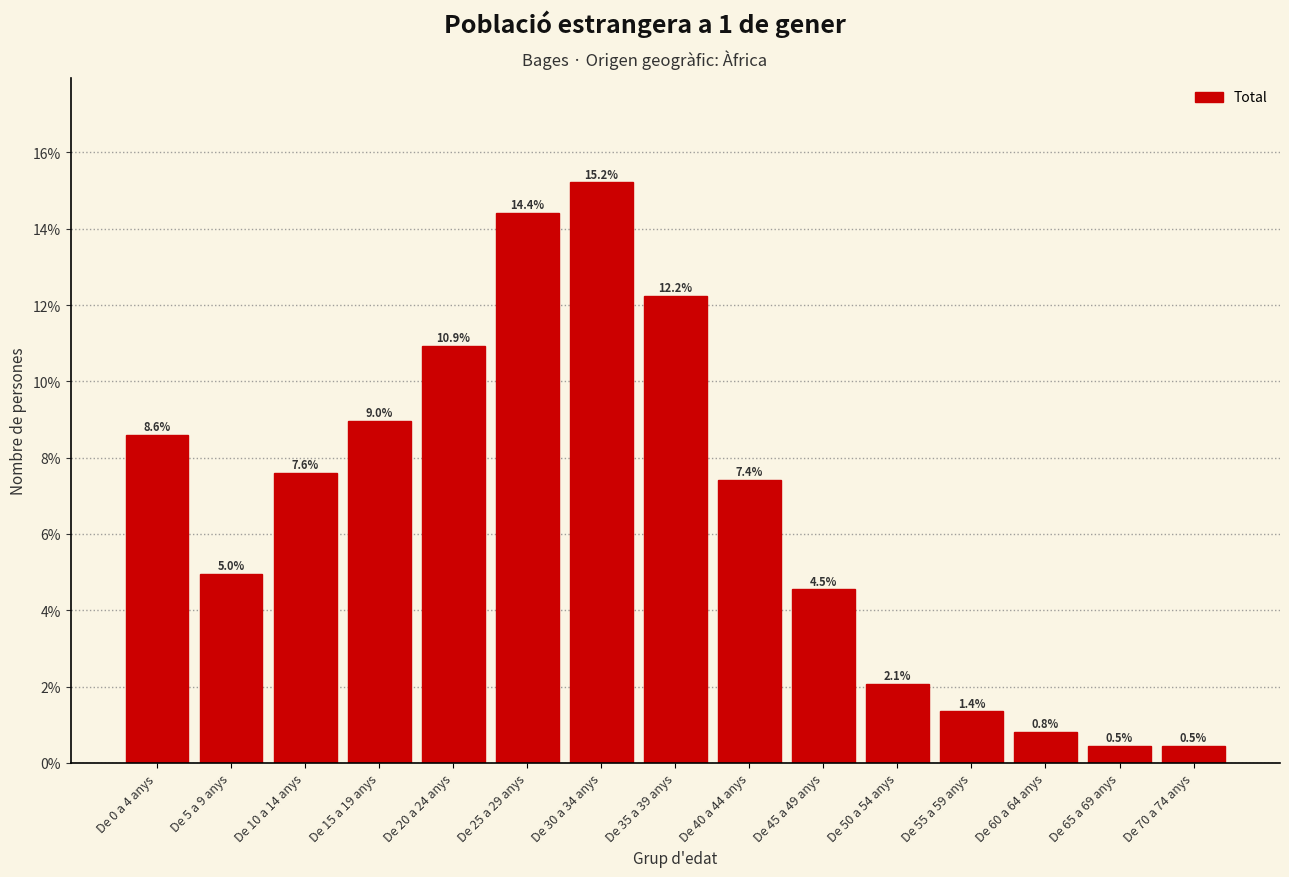

Reading left to right, extract all data points from this chart.

De 0 a 4 anys=8.6	De 5 a 9 anys=5.0	De 10 a 14 anys=7.6	De 15 a 19 anys=9.0	De 20 a 24 anys=10.9	De 25 a 29 anys=14.4	De 30 a 34 anys=15.2	De 35 a 39 anys=12.2	De 40 a 44 anys=7.4	De 45 a 49 anys=4.5	De 50 a 54 anys=2.1	De 55 a 59 anys=1.4	De 60 a 64 anys=0.8	De 65 a 69 anys=0.5	De 70 a 74 anys=0.5